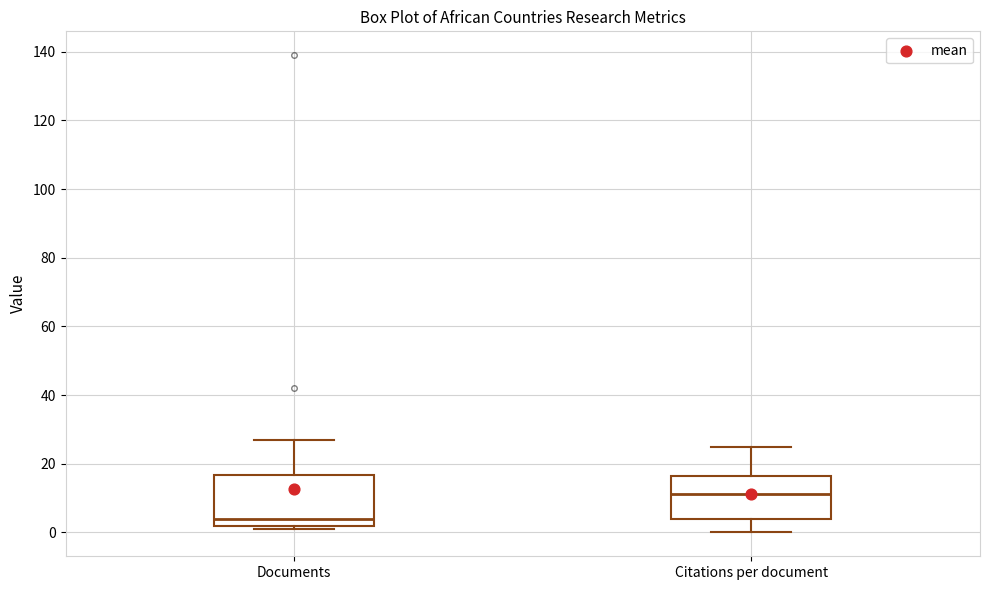

Which box is the tallest, from its lower edge to its upper edge?

Documents